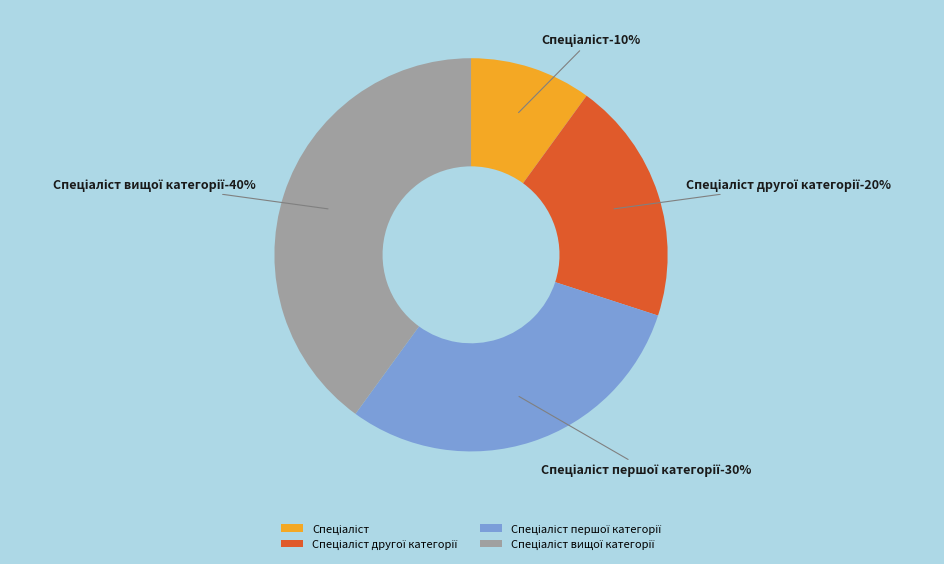

Does any single category account for the majority?

No